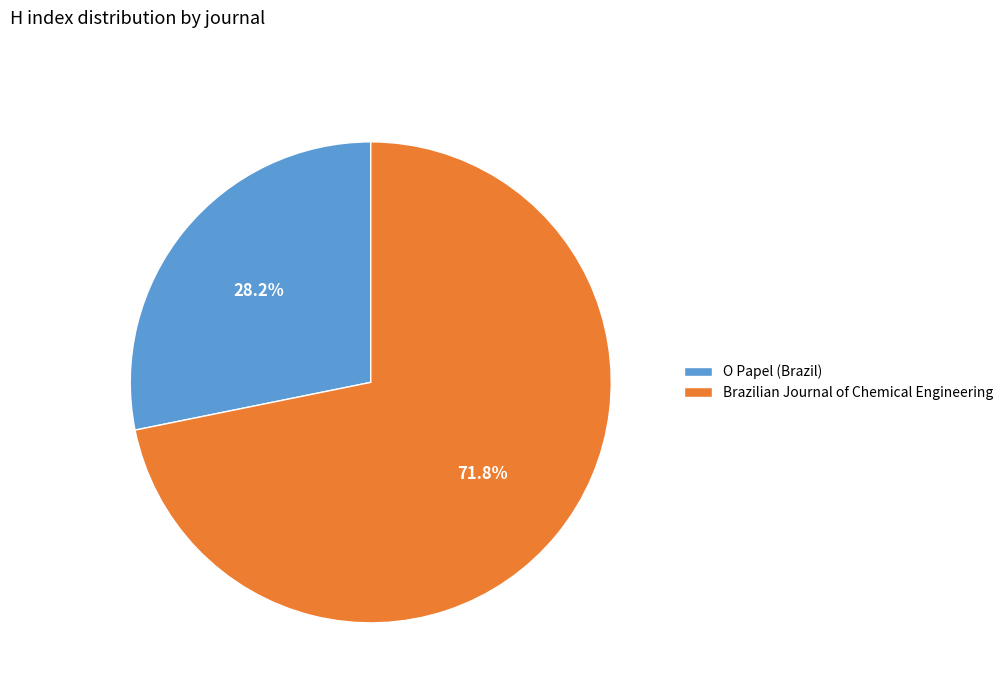

To the nearest percent, what is the combined percentage of Brazilian Journal of Chemical Engineering and O Papel (Brazil)?

100%